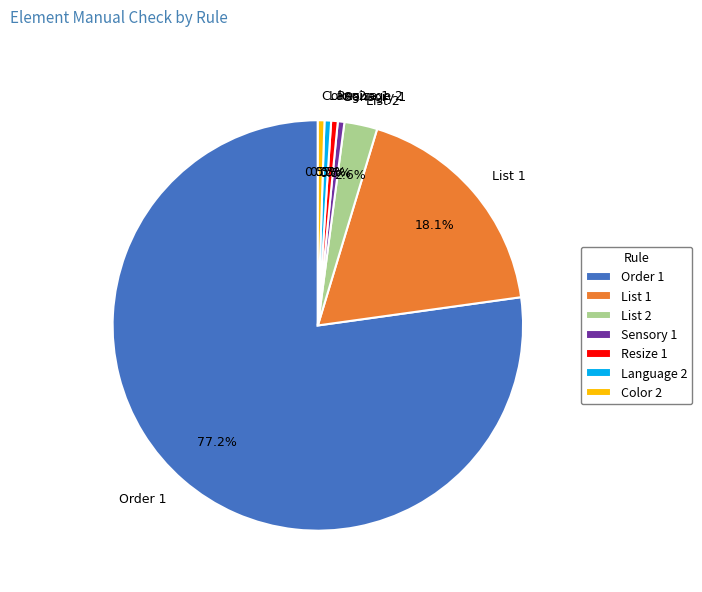

Which slice is the largest?

Order 1